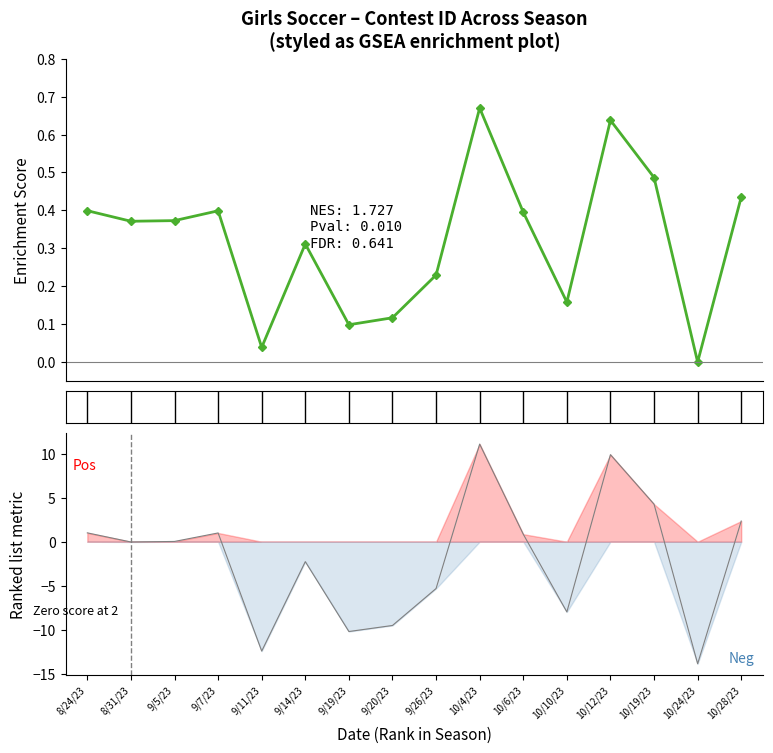

True or false: Contest ID has a value of 0.2 at 9/26/23.

True